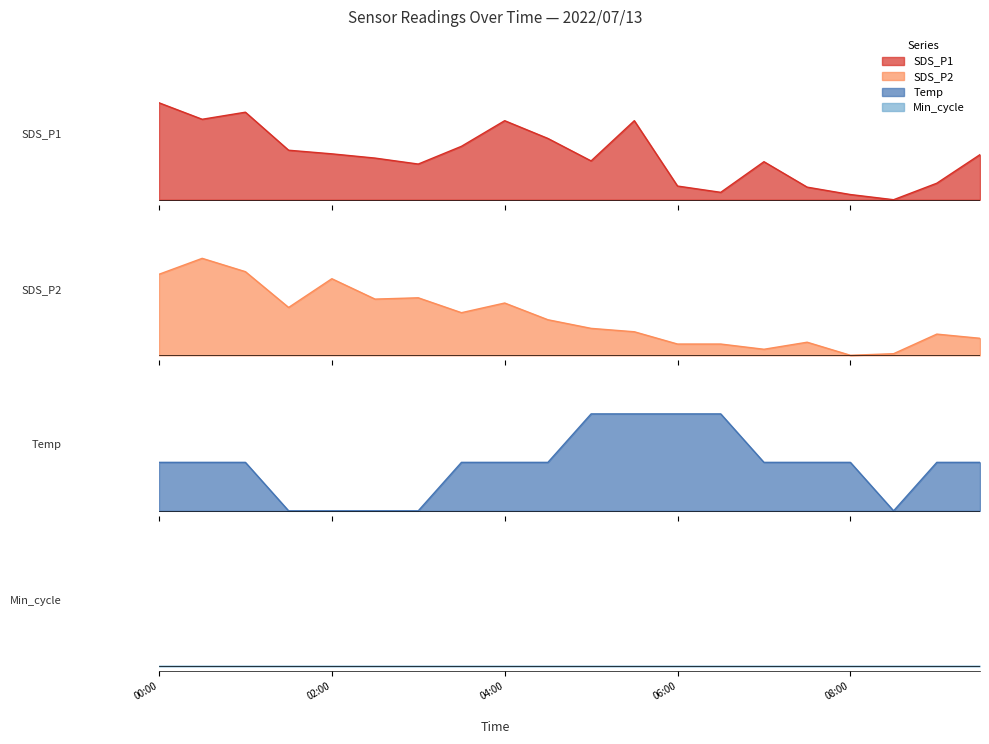

What is the label of the 7th point from the right?

06:30